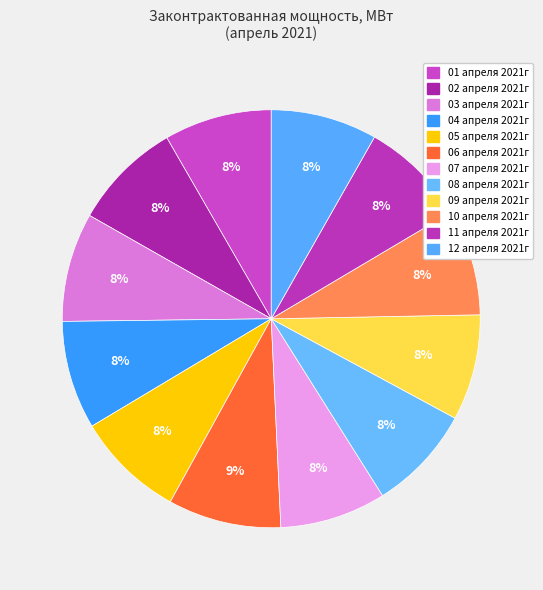

Do 10 апреля 2021г and 03 апреля 2021г together represent more than half of the pie?

No